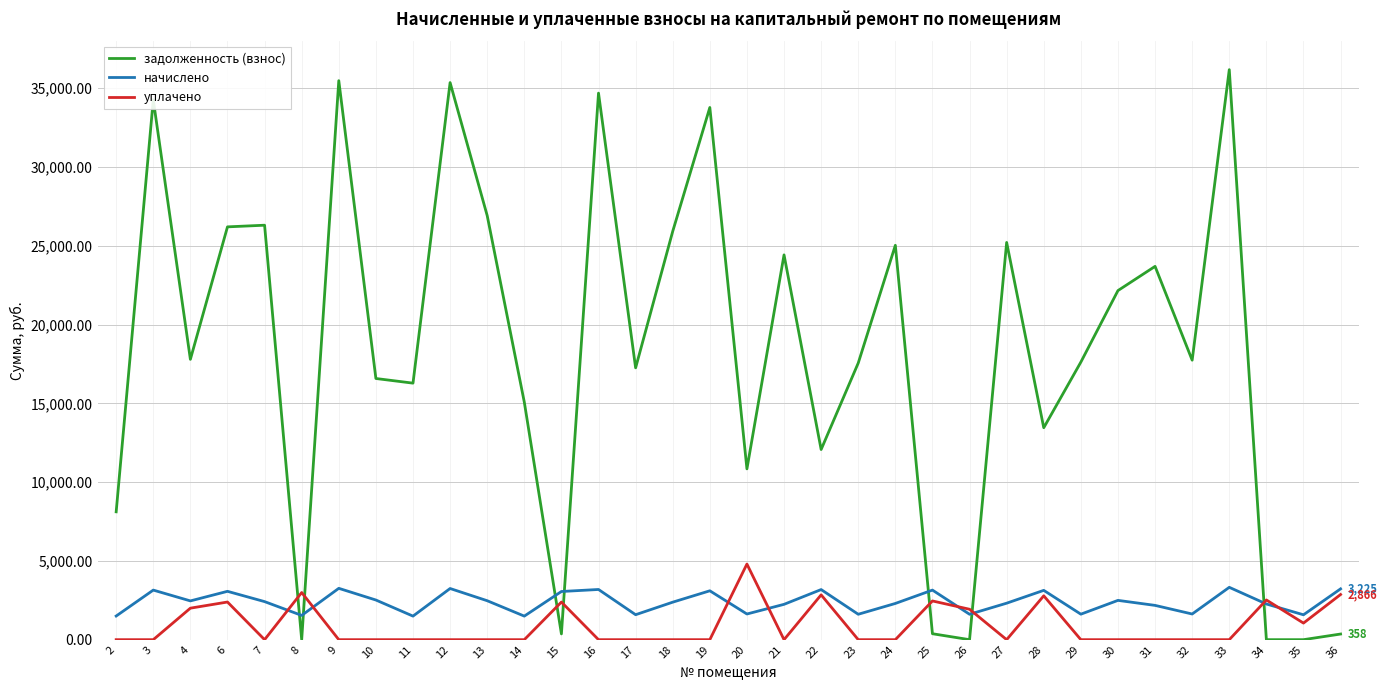

What is the difference between the уплачено values at 17 and 28?

2784.0